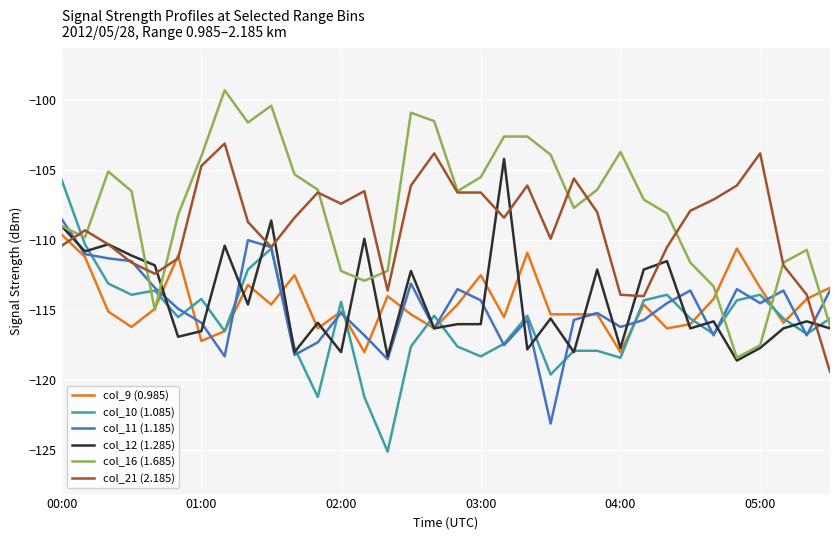

At how many categories does at least one series exceed -116?

34